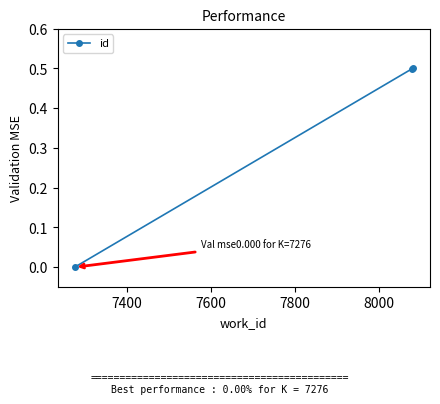

How many distinct data groups are displayed?

1